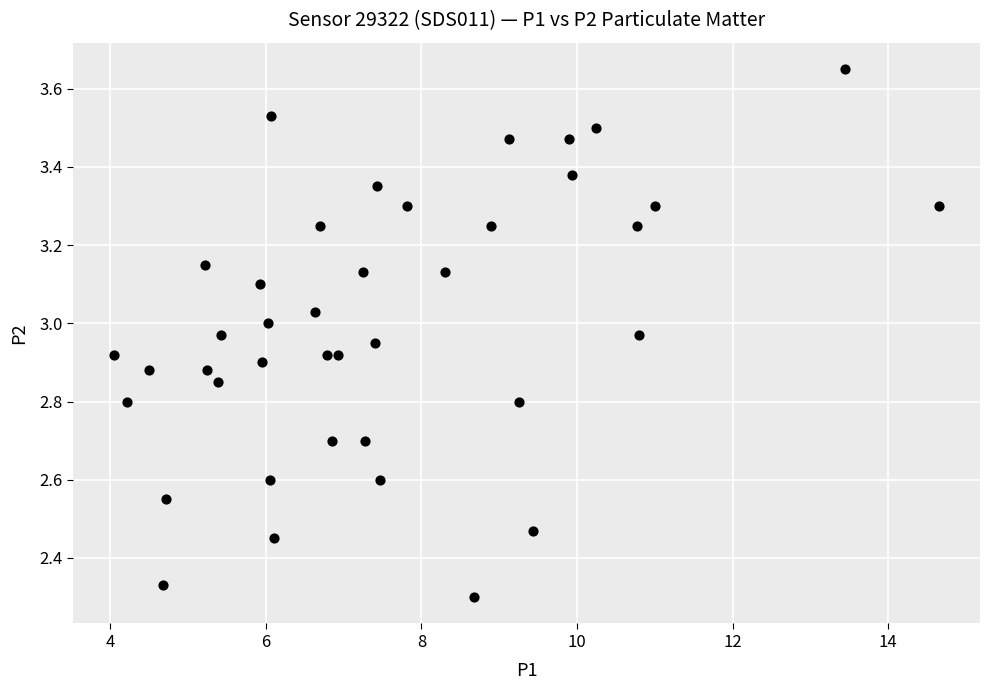

What is the range of X values (max minus min)?

10.6